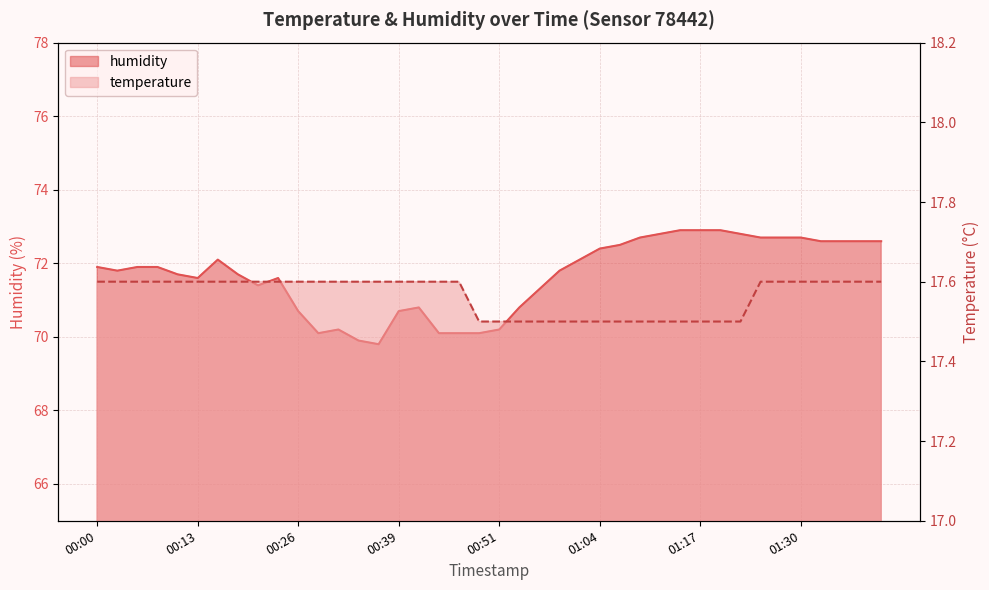

At how many categories does at least one series exceed 52?

40